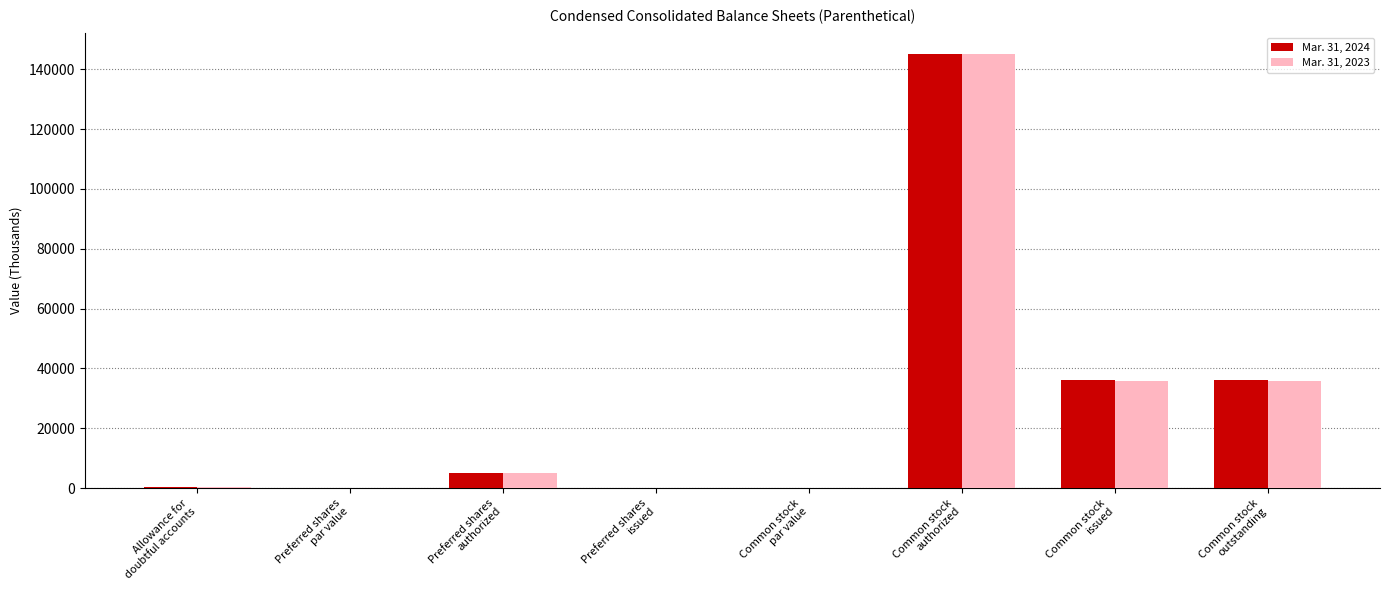

Read the Mar. 31, 2024 value at Common stock
outstanding.

36014.0